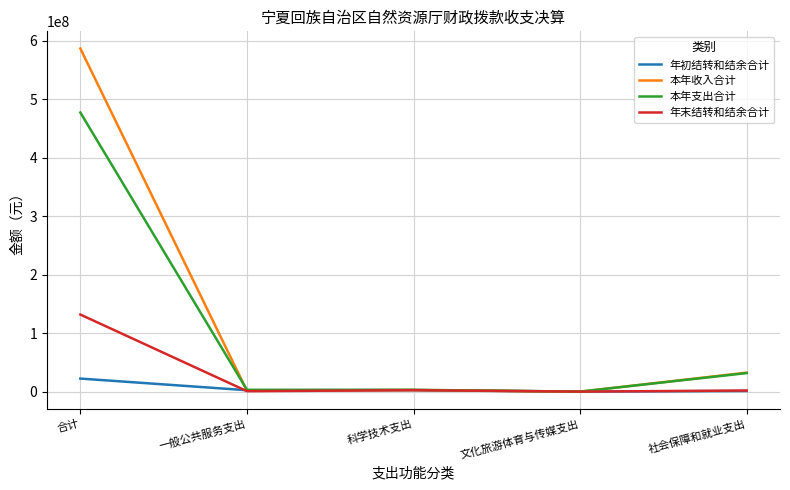

Rank the series by their maximum value, from lowest to highest.

年初结转和结余合计, 年末结转和结余合计, 本年支出合计, 本年收入合计